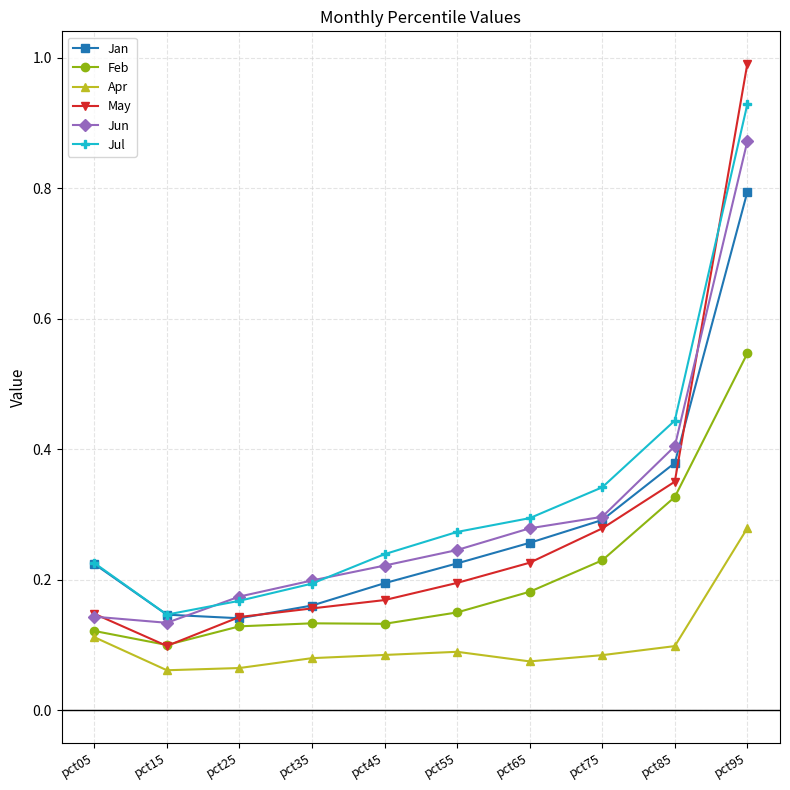

True or false: May and Apr intersect in this chart.

False